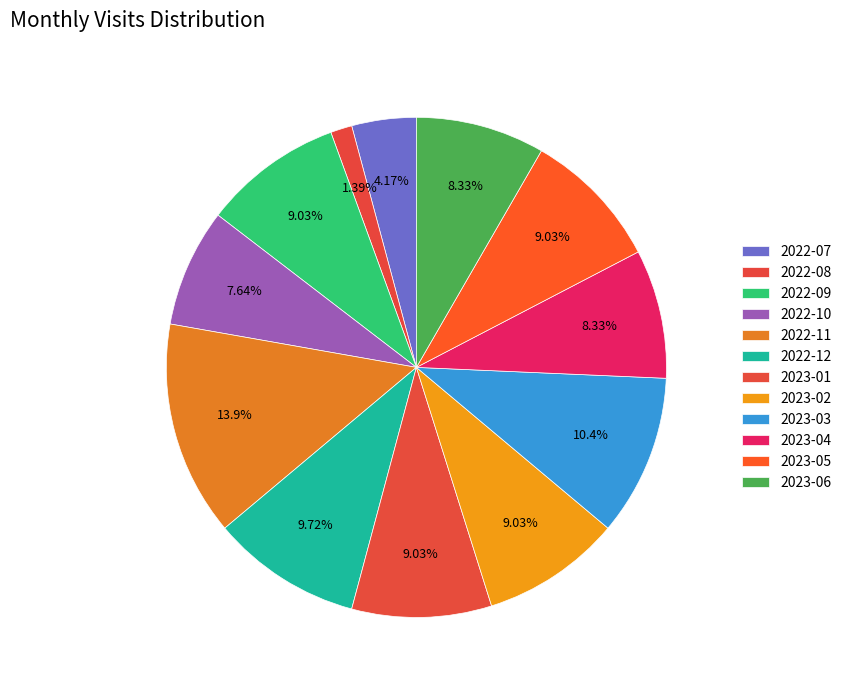

Count the number of slices in the pie.

12